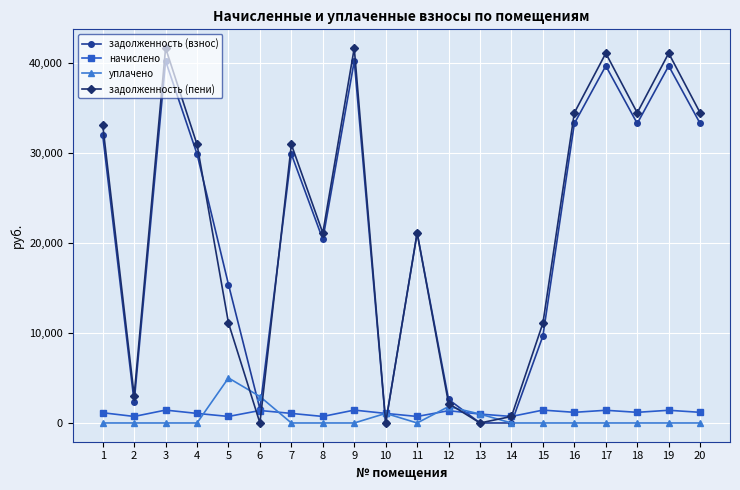

Is it true that задолженность (взнос) equals 26079.8 at 5?

False